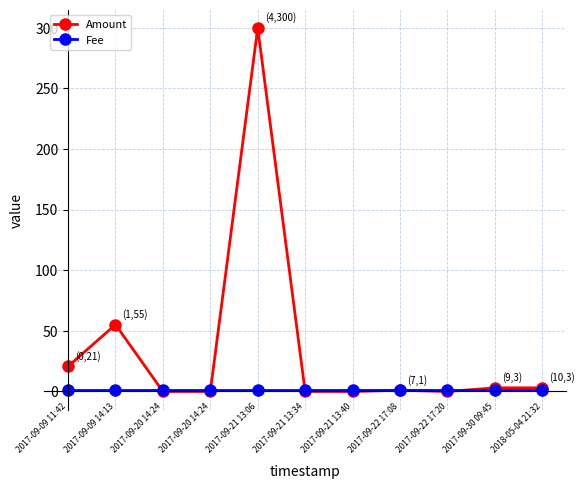

How many lines are shown in the chart?

2